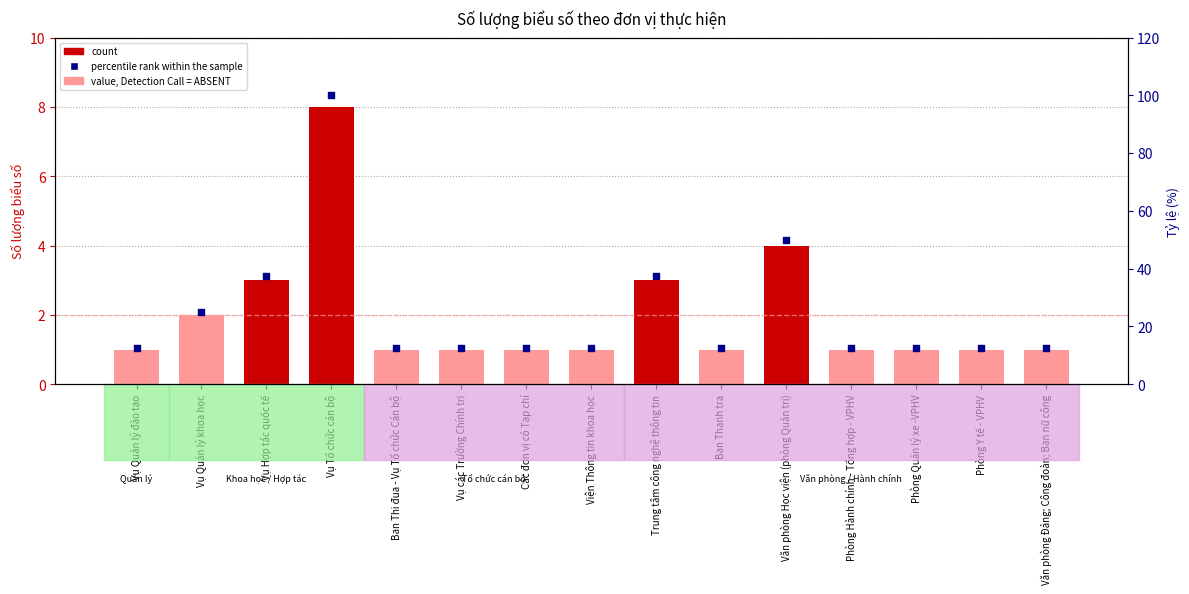

At which category is the sum across all series the highest?

Vụ Tổ chức cán bộ